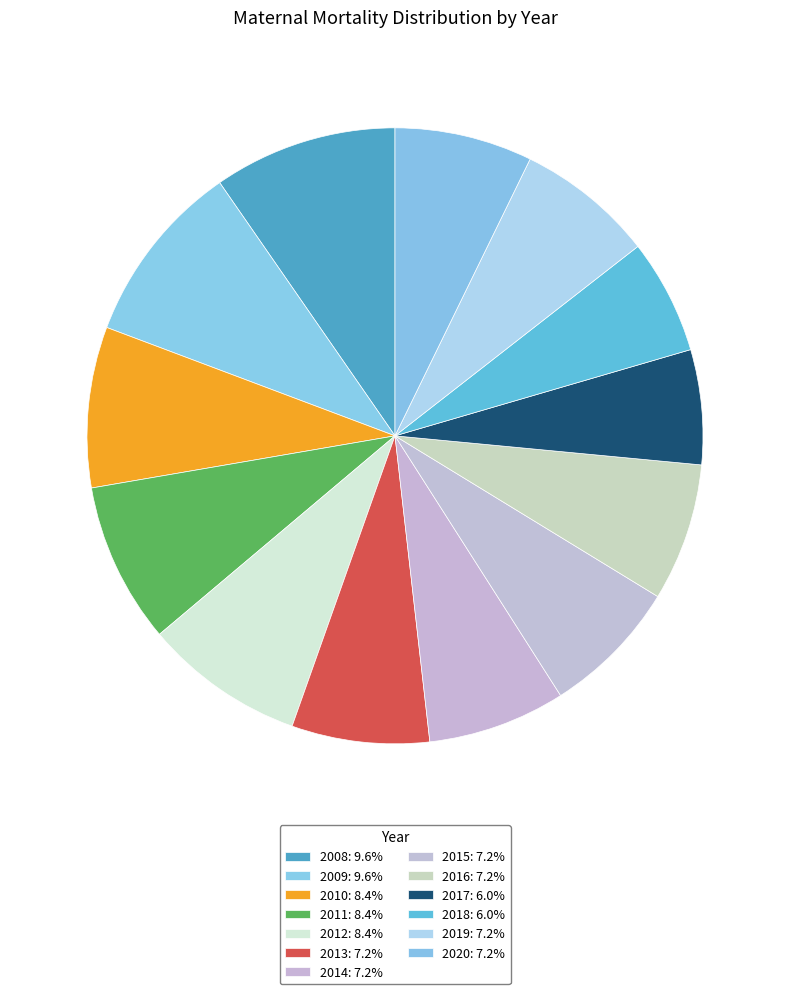

Which category has the smallest portion of the pie?

2017